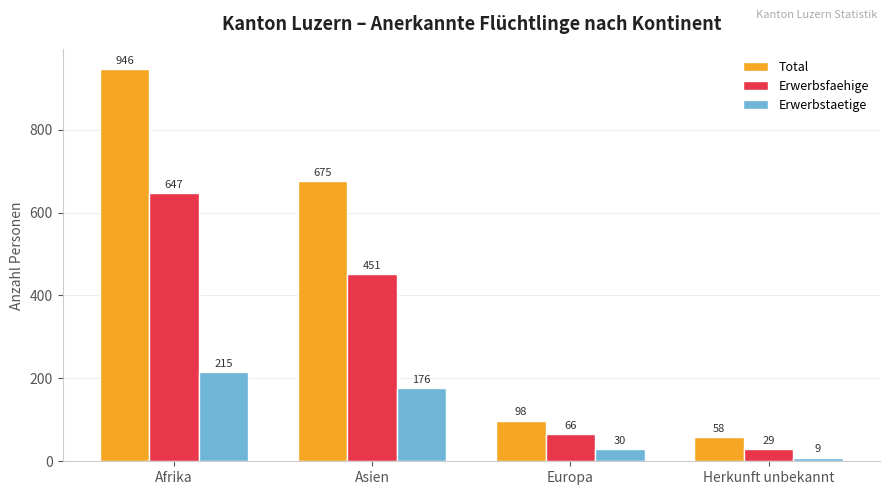

What position from the left is Herkunft unbekannt?

4